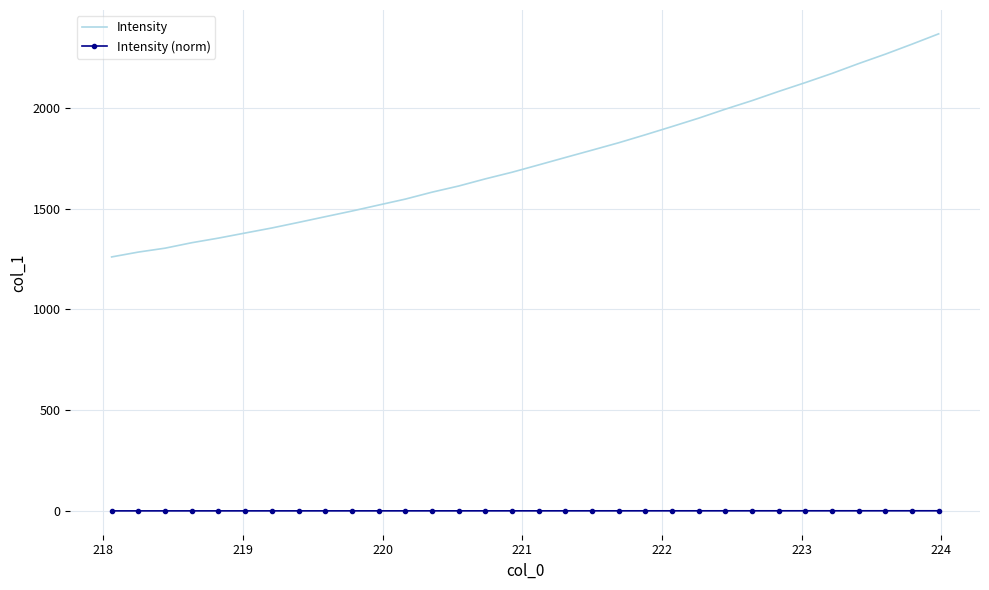

Which series has the widest spread of values?

Intensity